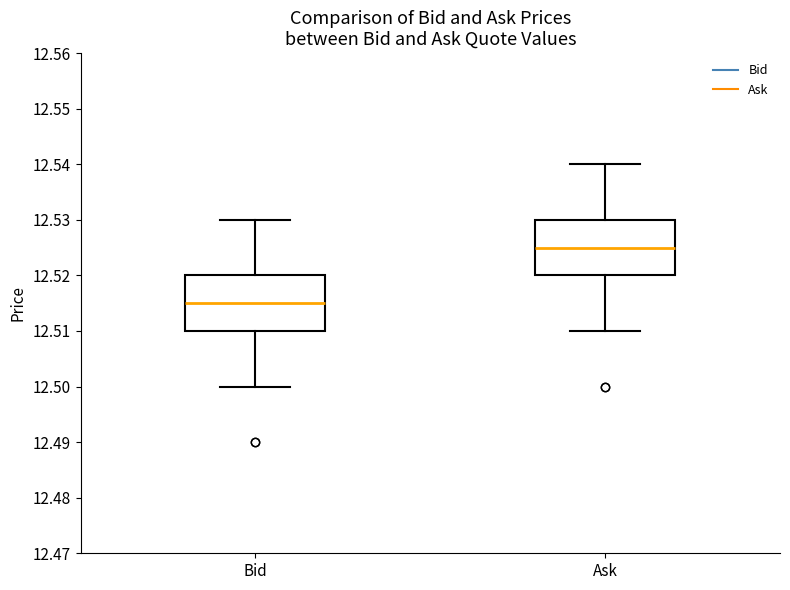

Reading left to right, transcribe this box plot: for each box, give where its median line is, the range the box spans, and where its two whiskers end, as read against the y-axis. The values are not printed on the chart, so give them approximately, as read against the axis.

Bid: median 12.515, box 12.510 to 12.520, whiskers 12.500 to 12.530
Ask: median 12.525, box 12.520 to 12.530, whiskers 12.510 to 12.540